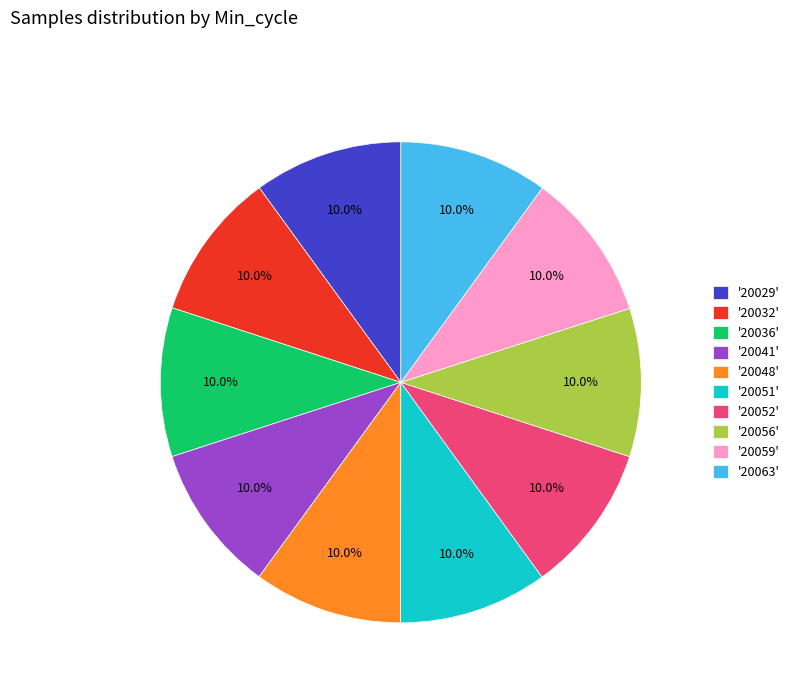

What portion of the pie excludes '20063'?

90.0%